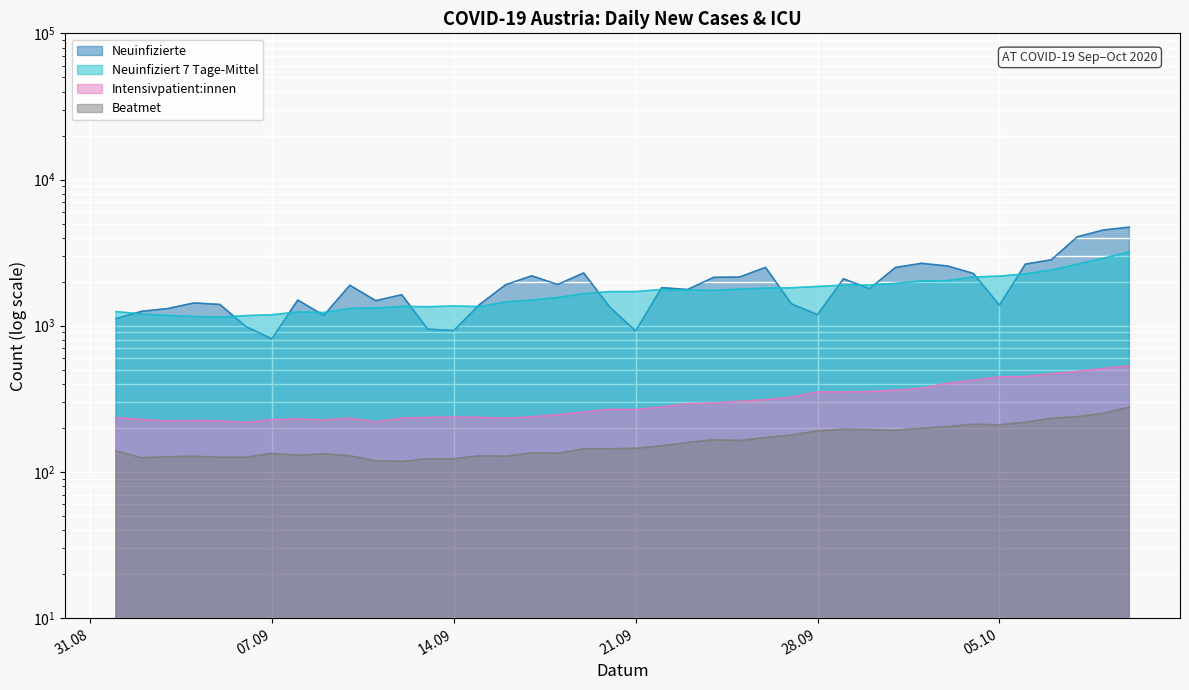

Which category has the highest value across all series?

10.10.2020